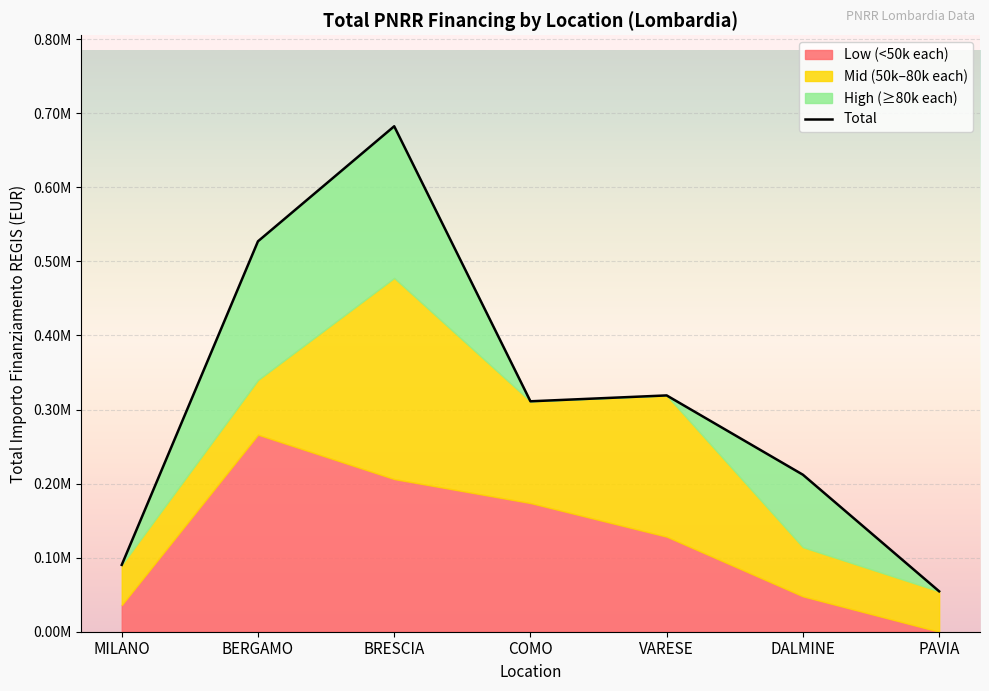

True or false: the data shows 49298.7 at MILANO.

False